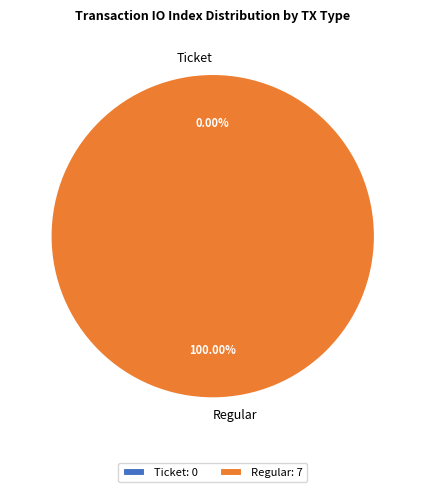

What is the largest slice in the pie chart?

Regular